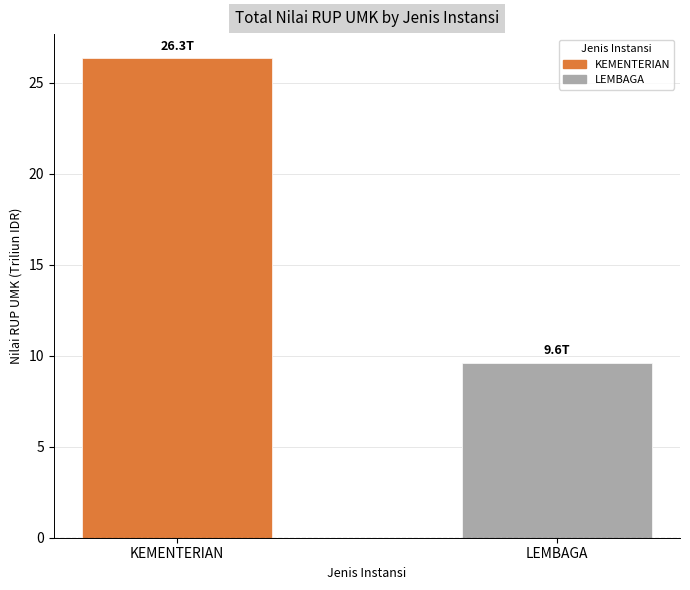

What position from the left is LEMBAGA?

2